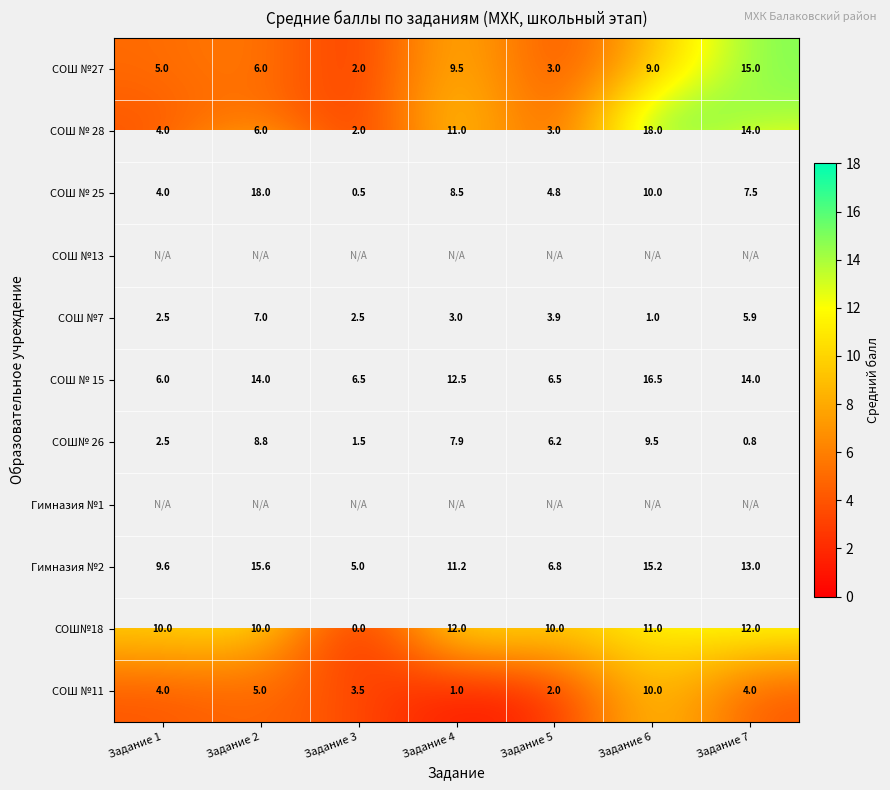

Read the СОШ №7 value at Задание 3.

2.5